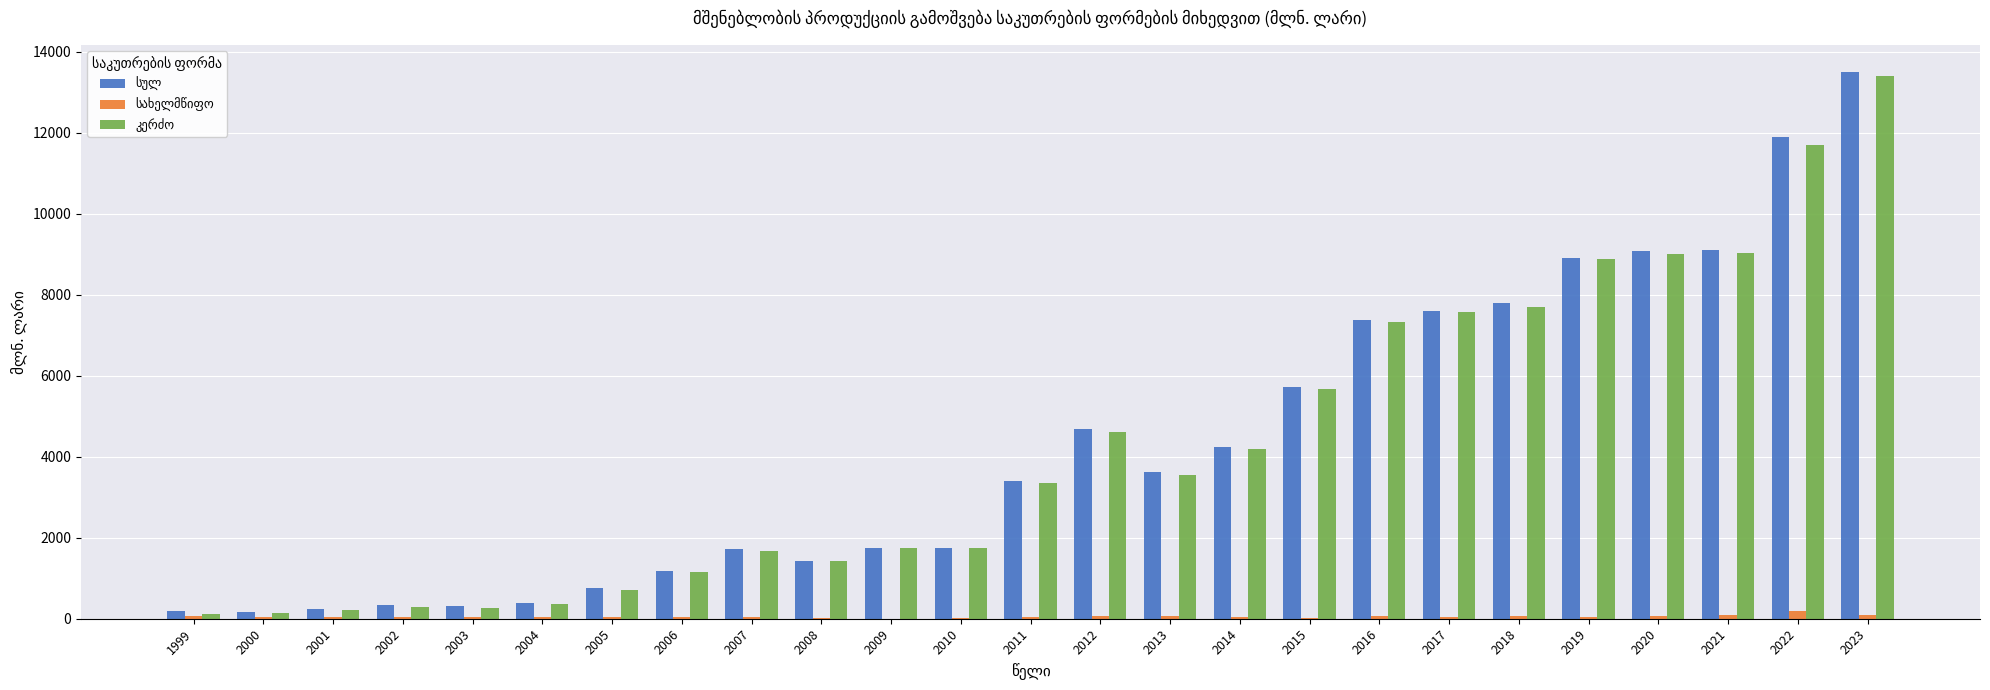

At which category does the chart reach its peak across all series?

2023